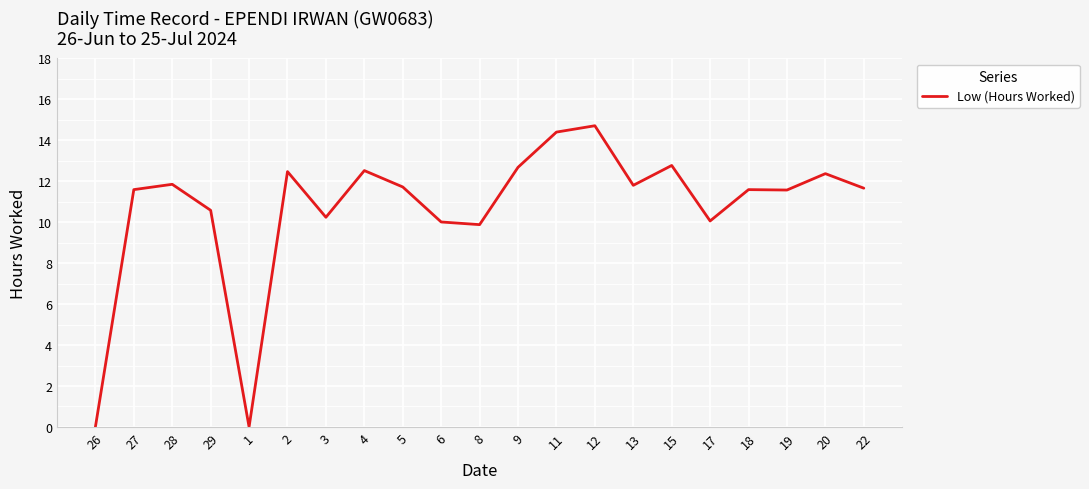

What is the difference between the values at 29 and 18?

1.0